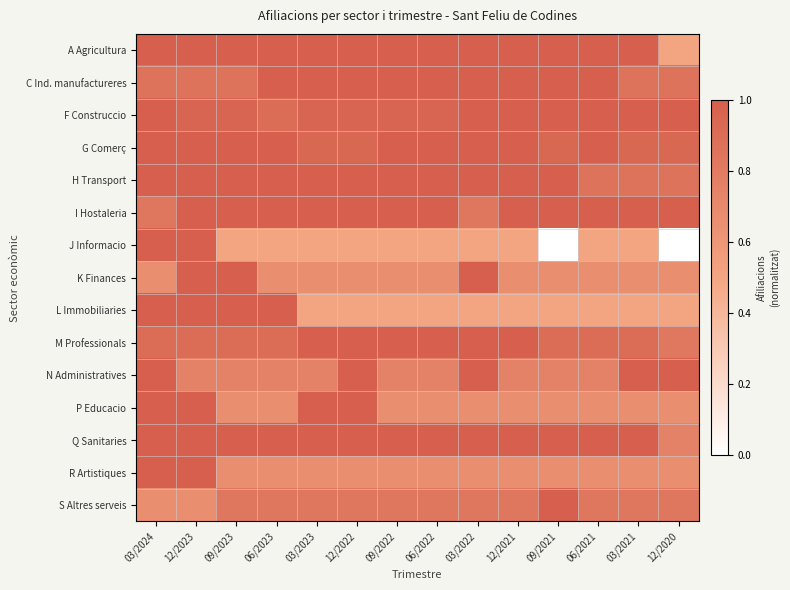

Reading right to left, transcribe all the data shown in this chart.

A Agricultura: 12/2020=0.5	03/2021=1.0	06/2021=1.0	09/2021=1.0	12/2021=1.0	03/2022=1.0	06/2022=1.0	09/2022=1.0	12/2022=1.0	03/2023=1.0	06/2023=1.0	09/2023=1.0	12/2023=1.0	03/2024=1.0
C Ind. manufactureres: 12/2020=0.9	03/2021=0.9	06/2021=1.0	09/2021=1.0	12/2021=1.0	03/2022=1.0	06/2022=1.0	09/2022=1.0	12/2022=1.0	03/2023=1.0	06/2023=1.0	09/2023=0.9	12/2023=0.9	03/2024=0.9
F Construccio: 12/2020=1.0	03/2021=1.0	06/2021=1.0	09/2021=1.0	12/2021=1.0	03/2022=1.0	06/2022=1.0	09/2022=1.0	12/2022=1.0	03/2023=1.0	06/2023=0.9	09/2023=1.0	12/2023=1.0	03/2024=1.0
G Comerç: 12/2020=0.9	03/2021=0.9	06/2021=1.0	09/2021=0.9	12/2021=1.0	03/2022=1.0	06/2022=1.0	09/2022=1.0	12/2022=0.9	03/2023=0.9	06/2023=1.0	09/2023=1.0	12/2023=1.0	03/2024=1.0
H Transport: 12/2020=0.9	03/2021=0.9	06/2021=0.9	09/2021=1.0	12/2021=1.0	03/2022=1.0	06/2022=1.0	09/2022=1.0	12/2022=1.0	03/2023=1.0	06/2023=1.0	09/2023=1.0	12/2023=1.0	03/2024=1.0
I Hostaleria: 12/2020=1.0	03/2021=1.0	06/2021=1.0	09/2021=1.0	12/2021=1.0	03/2022=0.8	06/2022=1.0	09/2022=1.0	12/2022=1.0	03/2023=1.0	06/2023=1.0	09/2023=1.0	12/2023=1.0	03/2024=0.8
J Informacio: 12/2020=0.0	03/2021=0.5	06/2021=0.5	09/2021=0.0	12/2021=0.5	03/2022=0.5	06/2022=0.5	09/2022=0.5	12/2022=0.5	03/2023=0.5	06/2023=0.5	09/2023=0.5	12/2023=1.0	03/2024=1.0
K Finances: 12/2020=0.7	03/2021=0.7	06/2021=0.7	09/2021=0.7	12/2021=0.7	03/2022=1.0	06/2022=0.7	09/2022=0.7	12/2022=0.7	03/2023=0.7	06/2023=0.7	09/2023=1.0	12/2023=1.0	03/2024=0.7
L Immobiliaries: 12/2020=0.5	03/2021=0.5	06/2021=0.5	09/2021=0.5	12/2021=0.5	03/2022=0.5	06/2022=0.5	09/2022=0.5	12/2022=0.5	03/2023=0.5	06/2023=1.0	09/2023=1.0	12/2023=1.0	03/2024=1.0
M Professionals: 12/2020=0.8	03/2021=0.9	06/2021=0.9	09/2021=0.9	12/2021=1.0	03/2022=1.0	06/2022=1.0	09/2022=1.0	12/2022=1.0	03/2023=1.0	06/2023=0.9	09/2023=0.9	12/2023=0.9	03/2024=0.9
N Administratives: 12/2020=1.0	03/2021=1.0	06/2021=0.8	09/2021=0.8	12/2021=0.8	03/2022=1.0	06/2022=0.8	09/2022=0.8	12/2022=1.0	03/2023=0.8	06/2023=0.8	09/2023=0.8	12/2023=0.8	03/2024=1.0
P Educacio: 12/2020=0.7	03/2021=0.7	06/2021=0.7	09/2021=0.7	12/2021=0.7	03/2022=0.7	06/2022=0.7	09/2022=0.7	12/2022=1.0	03/2023=1.0	06/2023=0.7	09/2023=0.7	12/2023=1.0	03/2024=1.0
Q Sanitaries: 12/2020=0.8	03/2021=1.0	06/2021=1.0	09/2021=1.0	12/2021=1.0	03/2022=1.0	06/2022=1.0	09/2022=1.0	12/2022=1.0	03/2023=1.0	06/2023=1.0	09/2023=1.0	12/2023=1.0	03/2024=1.0
R Artistiques: 12/2020=0.7	03/2021=0.7	06/2021=0.7	09/2021=0.7	12/2021=0.7	03/2022=0.7	06/2022=0.7	09/2022=0.7	12/2022=0.7	03/2023=0.7	06/2023=0.7	09/2023=0.7	12/2023=1.0	03/2024=1.0
S Altres serveis: 12/2020=0.8	03/2021=0.8	06/2021=0.8	09/2021=1.0	12/2021=0.8	03/2022=0.8	06/2022=0.8	09/2022=0.8	12/2022=0.8	03/2023=0.8	06/2023=0.8	09/2023=0.8	12/2023=0.7	03/2024=0.7